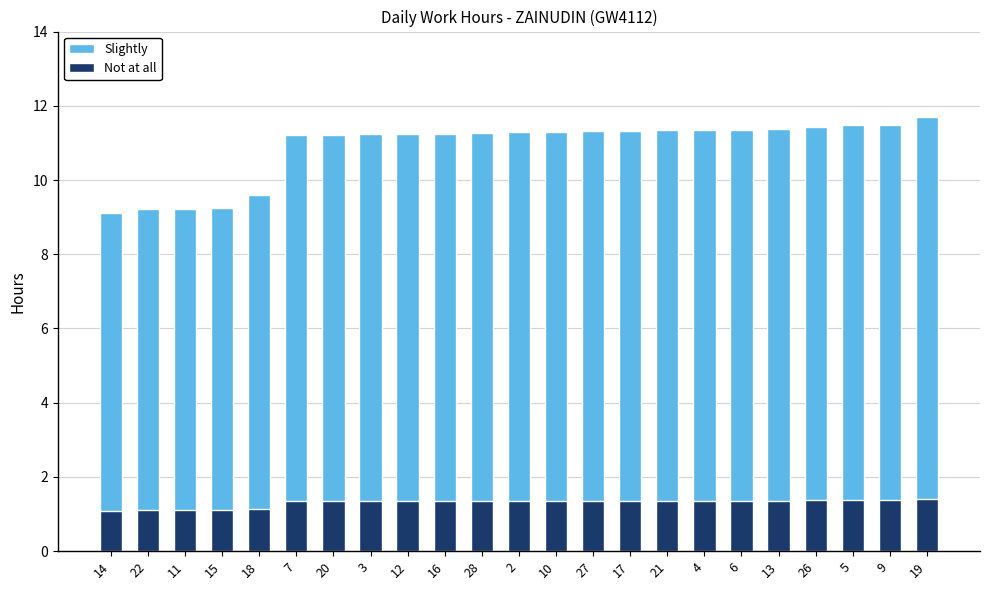

What is the label of the 7th bar from the right?

4